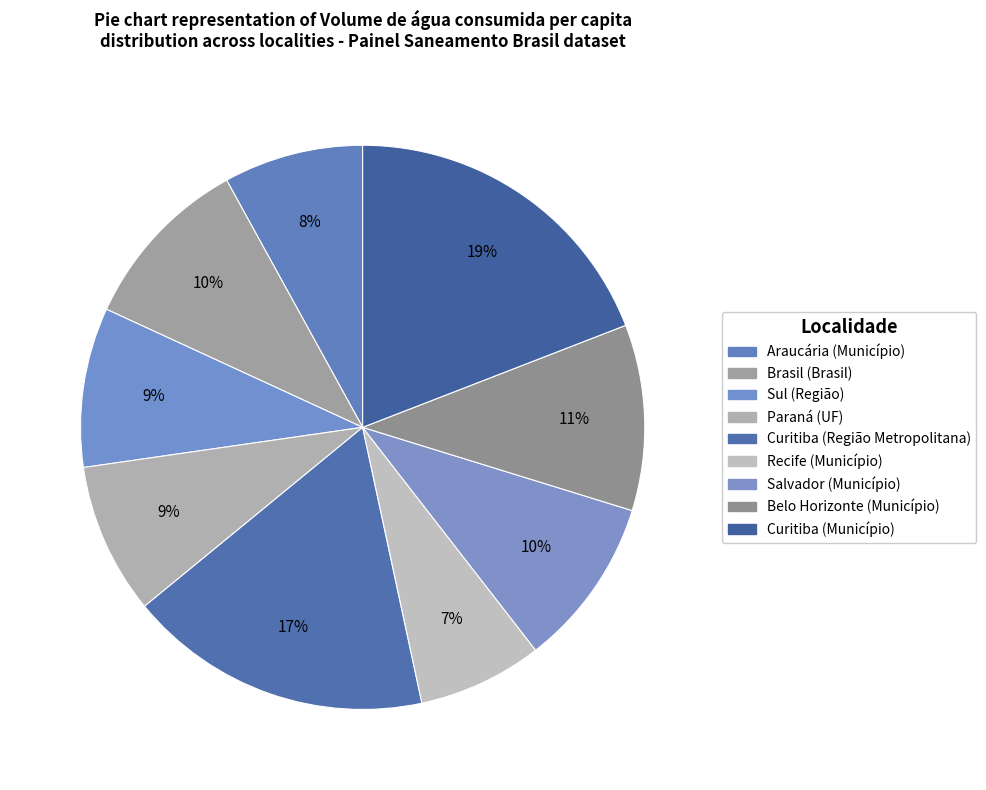

True or false: Paraná (UF) accounts for 9% of the total.

True